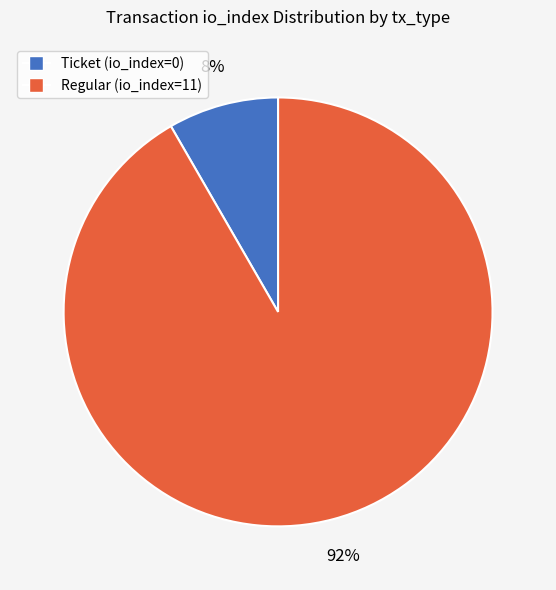

Which slice is the smallest?

Ticket (io_index=0)